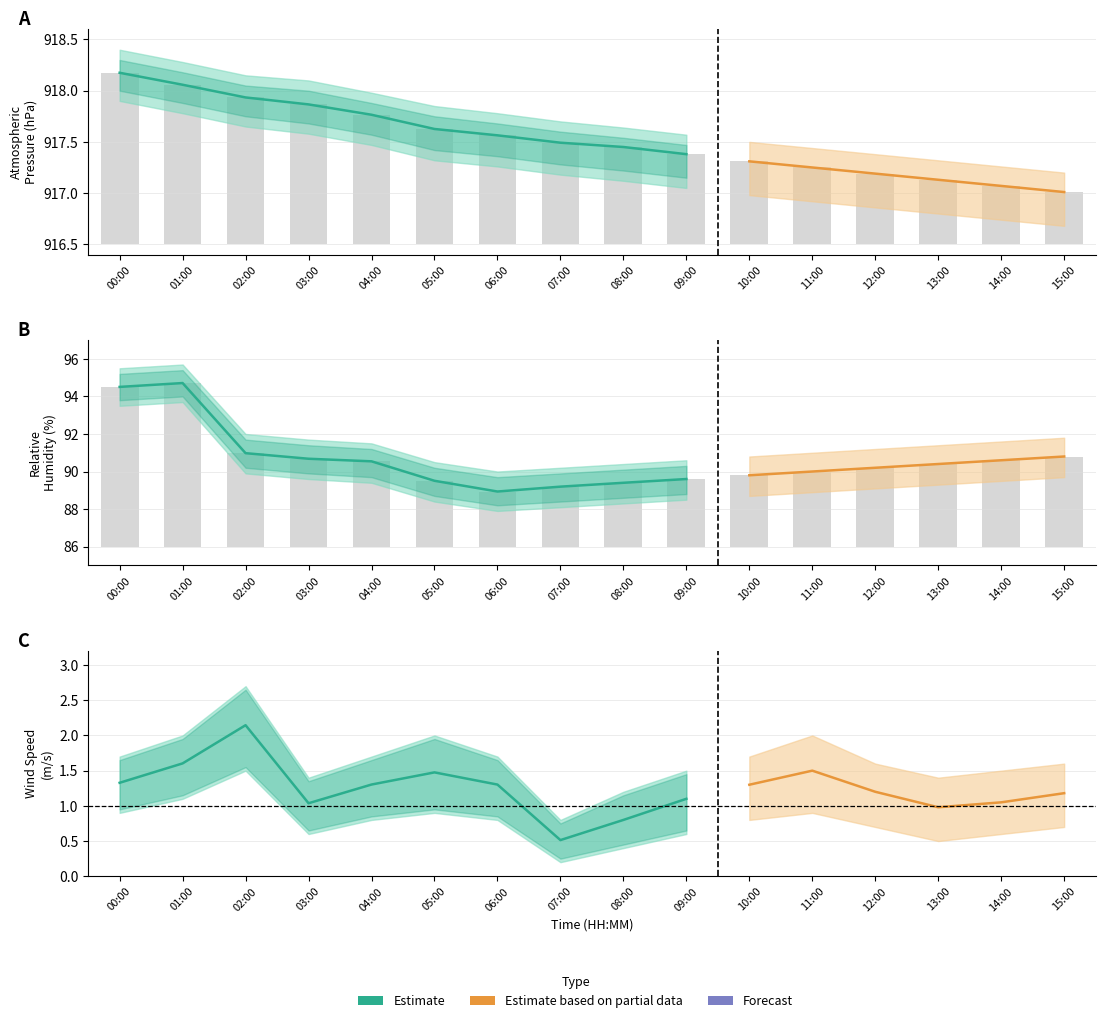

The PA series shows 917.5 at 08:00. True or false?

True